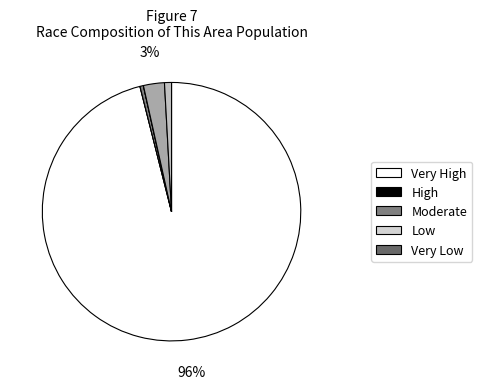

Count the number of slices in the pie.

7